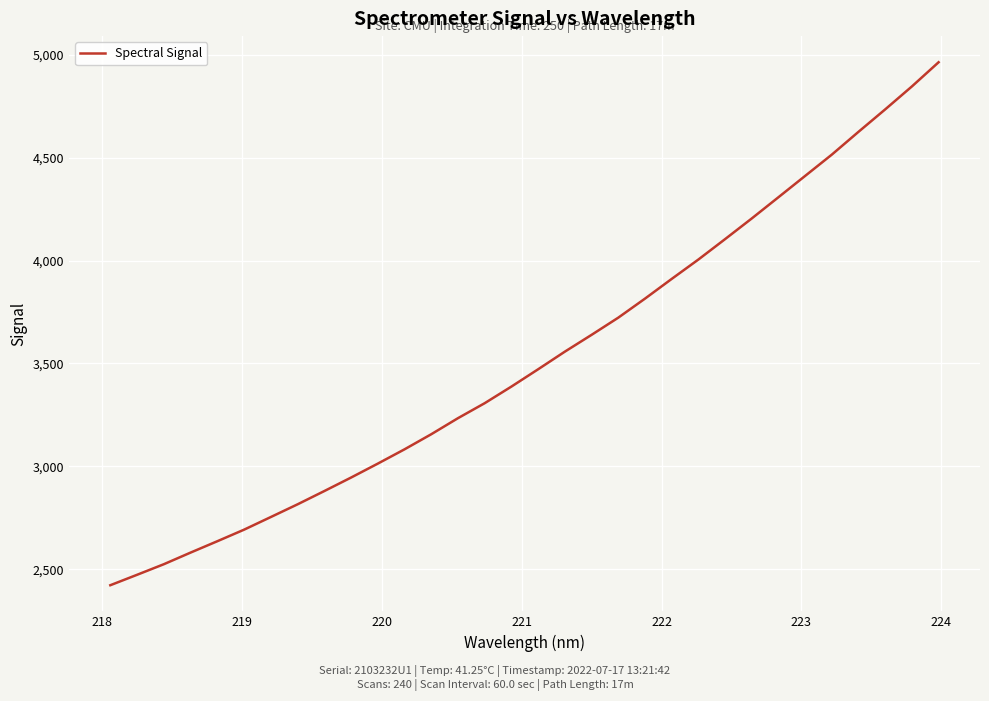

What is the maximum value shown in the chart?

4964.3